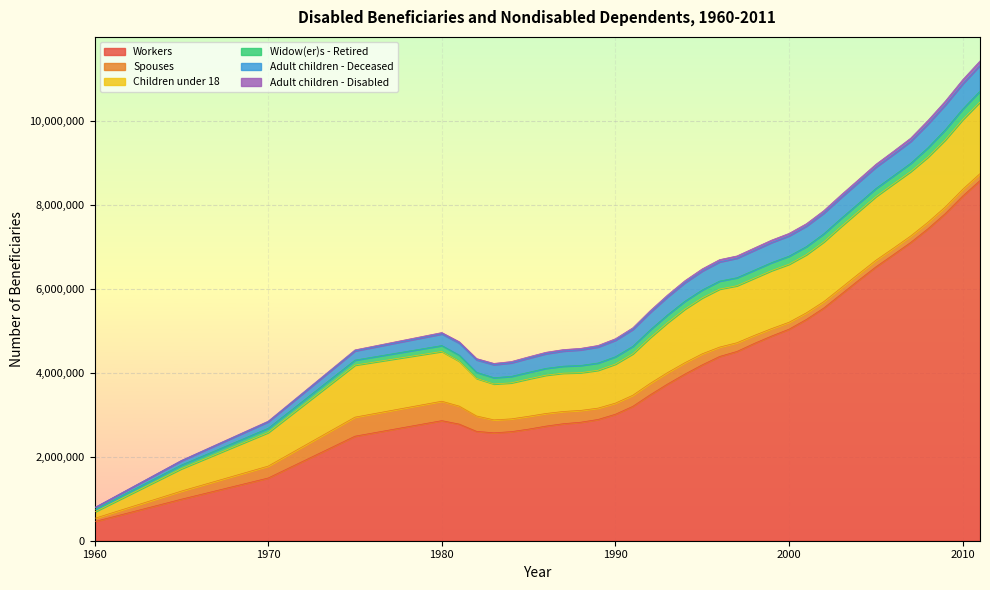

What is the minimum value shown in the chart?

2962